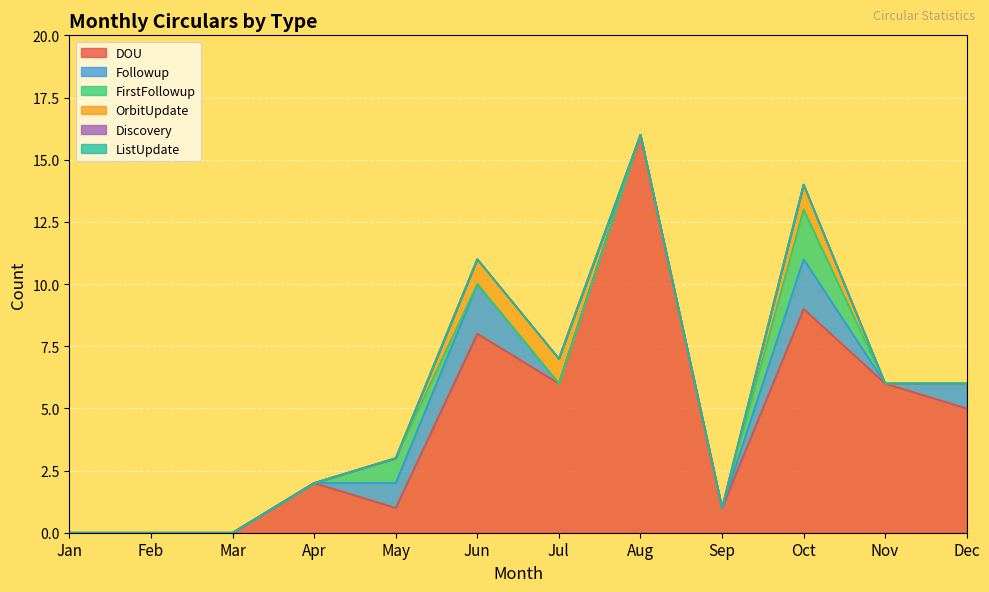

Rank the series at Sep from highest to lowest value.

DOU, Followup, FirstFollowup, OrbitUpdate, Discovery, ListUpdate